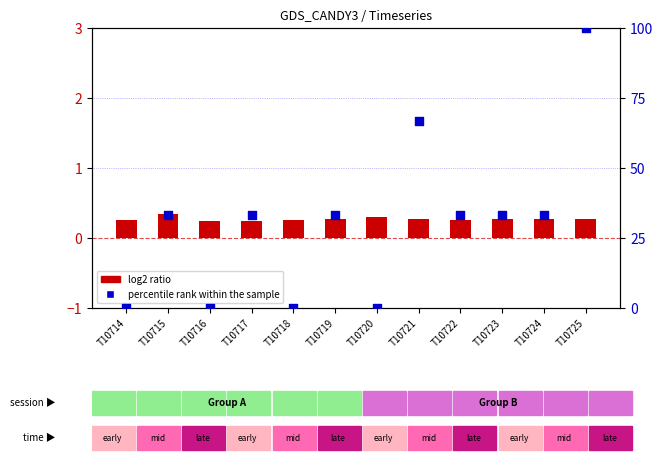

Which series has the widest spread of Y values?

percentile rank within the sample